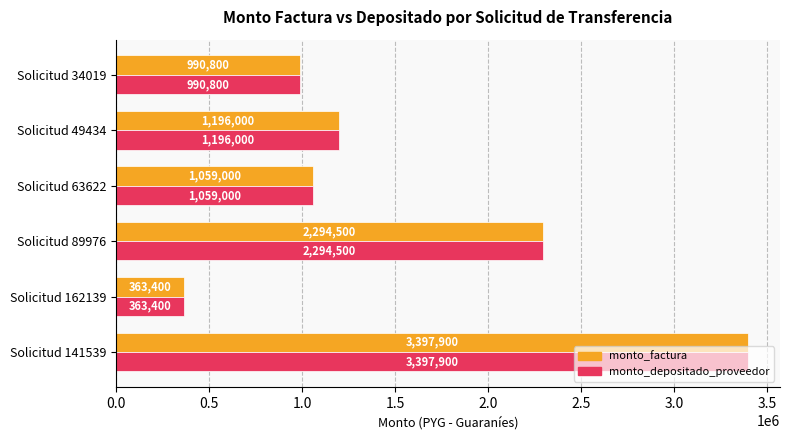

At how many categories does at least one series exceed 3382819?

1